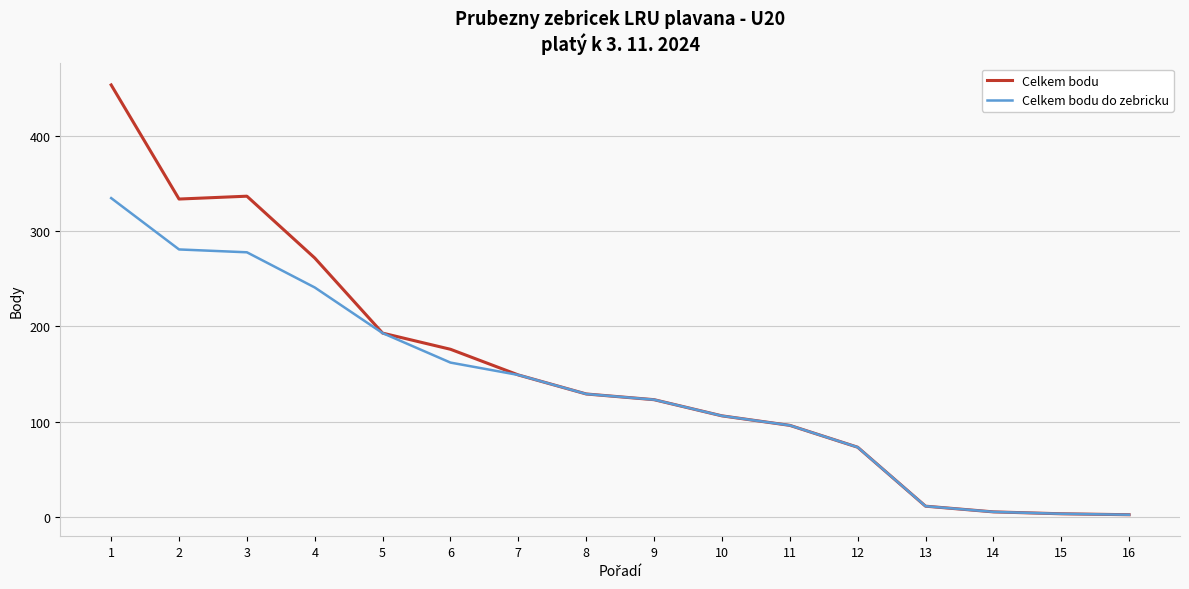

What is the maximum value for Celkem bodu?

454